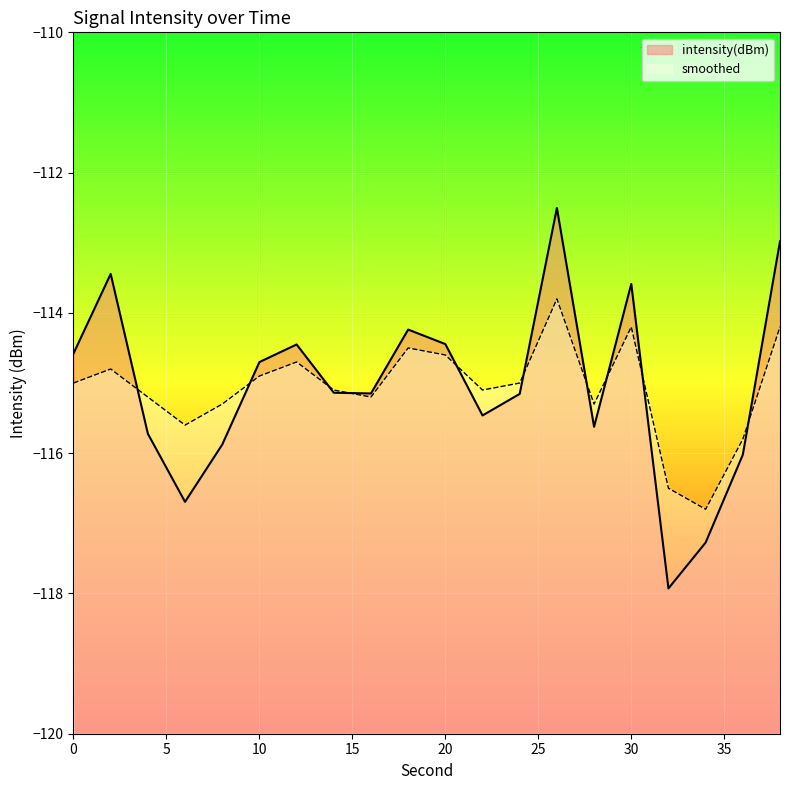

How many interior local peaks does the intensity(dBm) series have?

5